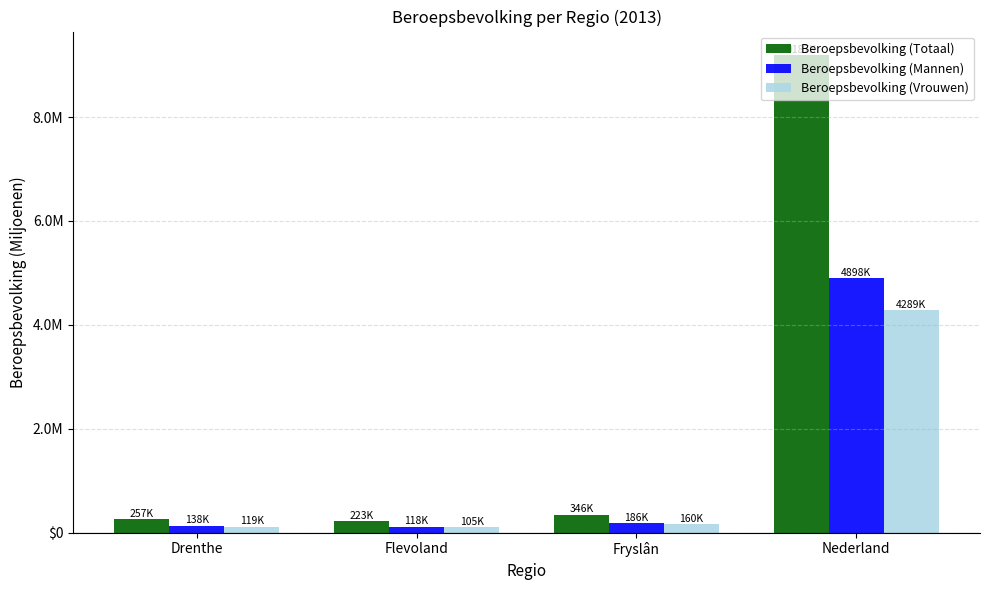

What is the spread (max minus min) of values at Drenthe?

0.1